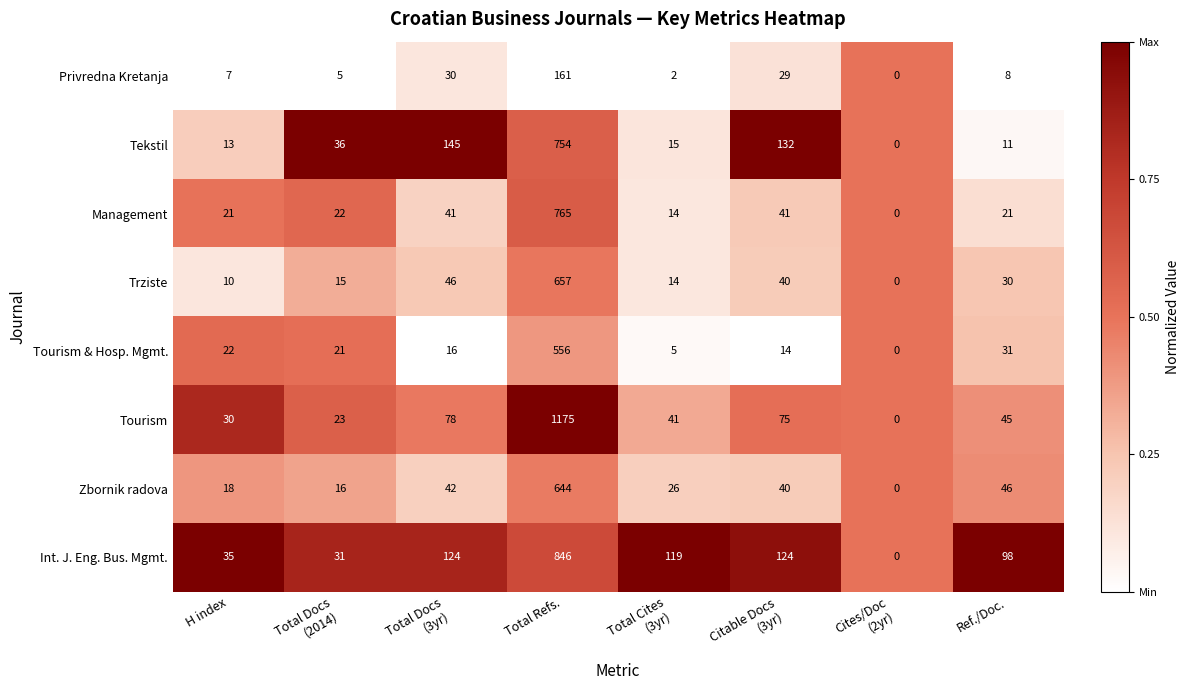

At Total Refs., list the series in order from largest to smallest.

Tourism, Int. J. Eng. Bus. Mgmt., Management, Tekstil, Trziste, Zbornik radova, Tourism & Hosp. Mgmt., Privredna Kretanja